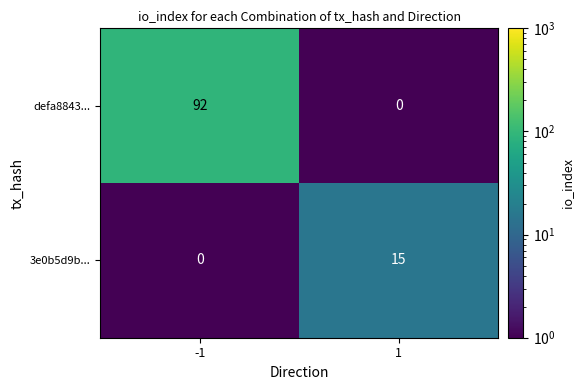

What is the difference between the defa8843... values at -1 and 1?

92